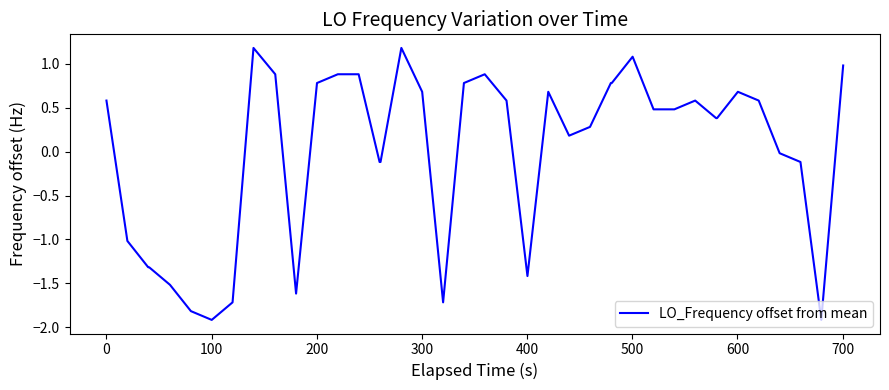

What is the difference between the maximum and minimum values?

3.1